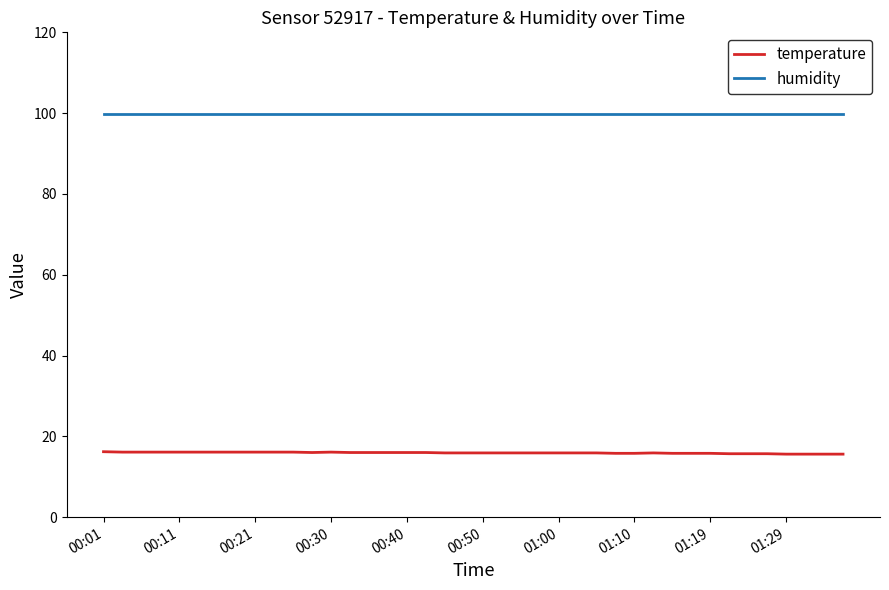

What are all the series names shown in the legend?

temperature, humidity